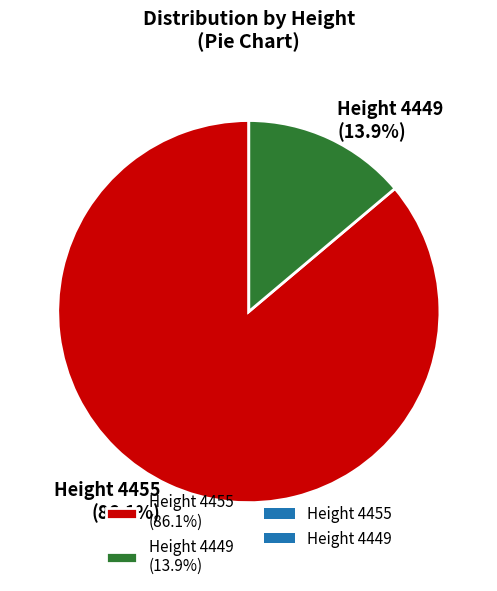

Which slice is the smallest?

Height 4449